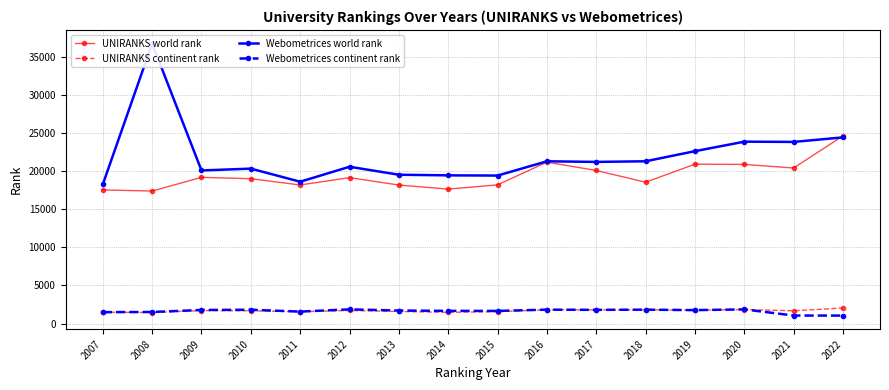

Reading right to left, list all the values displayed in this chart.

UNIRANKS world rank: 24650	20433	20903	20934	18565	20105	21204	18218	17659	18194	19167	18199	19027	19203	17407	17554
UNIRANKS continent rank: 2044	1674	1840	1750	1804	1782	1820	1552	1469	1587	1714	1554	1674	1705	1449	1486
Webometrices world rank: 24455	23858	23891	22642	21315	21232	21314	19438	19465	19547	20595	18630	20349	20109	36781	18273
Webometrices continent rank: 1045	1051	1860	1761	1824	1798	1824	1660	1666	1706	1864	1570	1810	1781	1518	1495